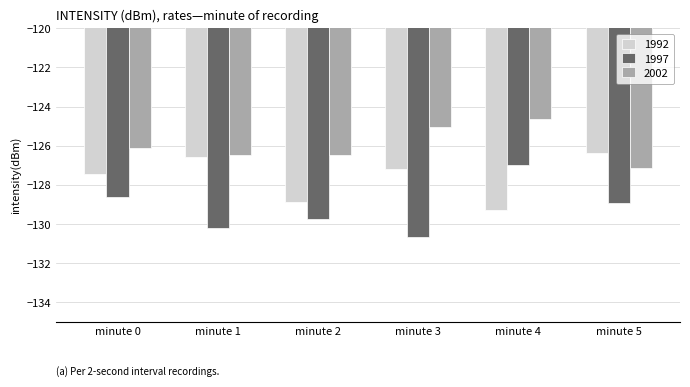

The 1997 series shows -34.2 at minute 5. True or false?

False